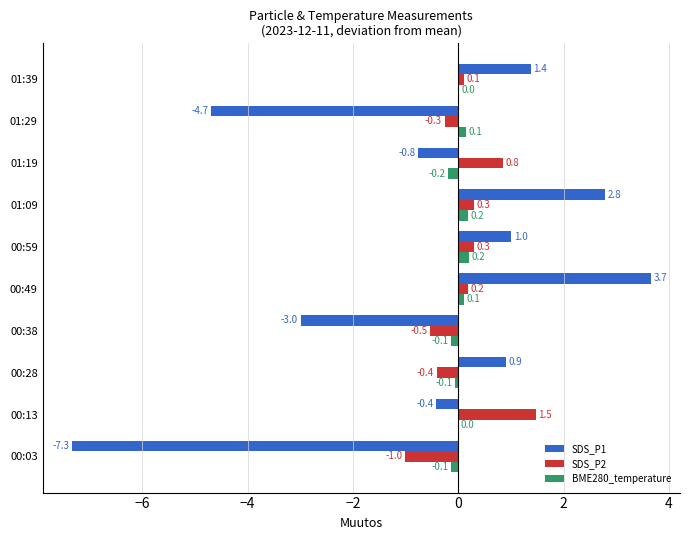

At which category is the sum across all series the highest?

00:49